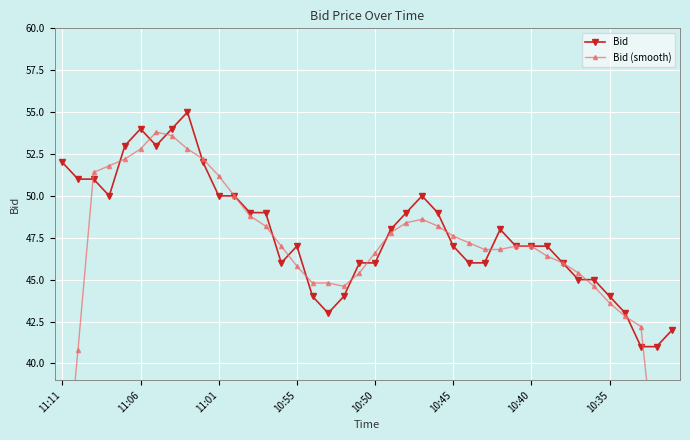

What is the sum of all Bid (smooth) values?

1854.0